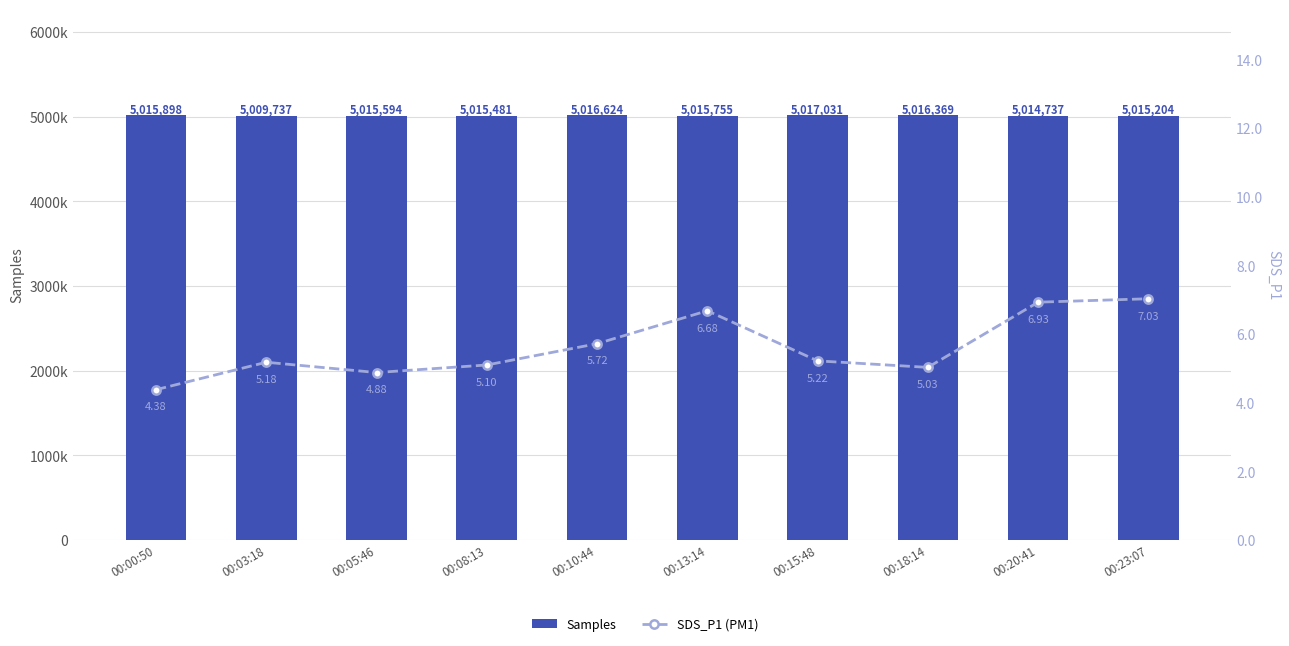

What is the difference between the maximum and minimum values in the SDS_P1 (PM1) series?

2.7